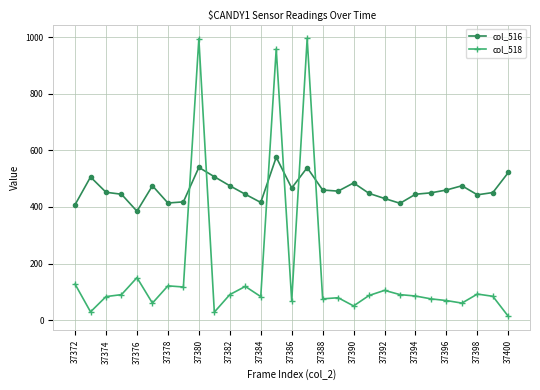

How many data points in col_516 are less than 452?

14